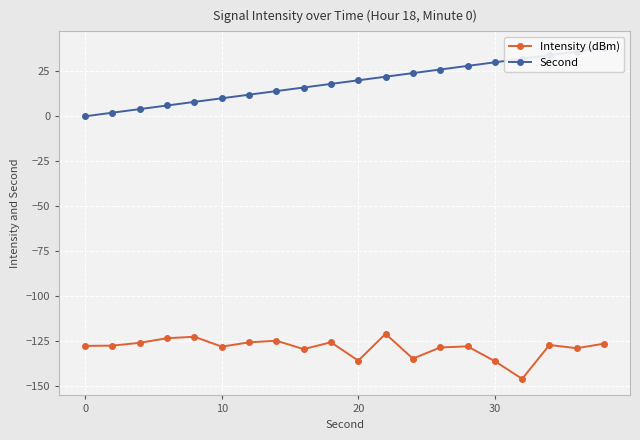

Between 6 and 11, which series saw the biggest shift?

Second